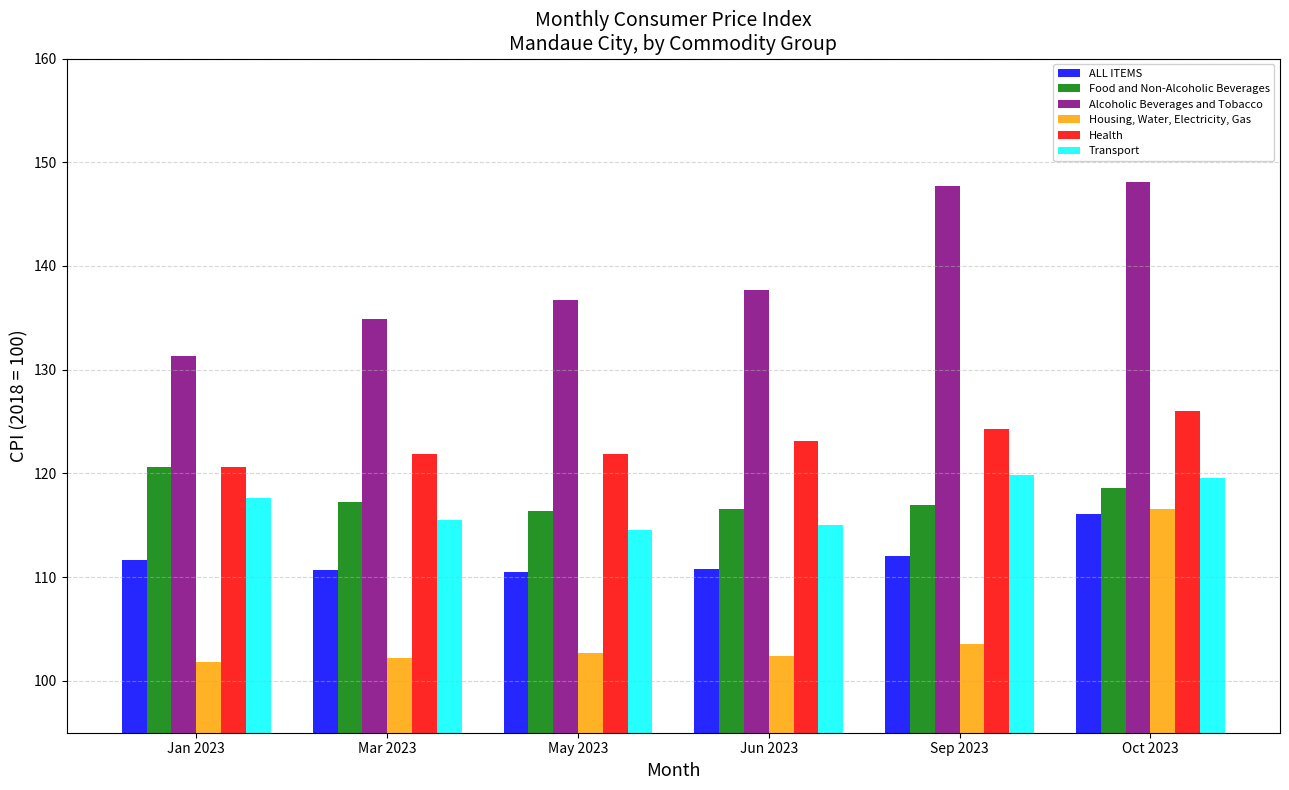

Which series has the largest total across all categories?

Alcoholic Beverages and Tobacco